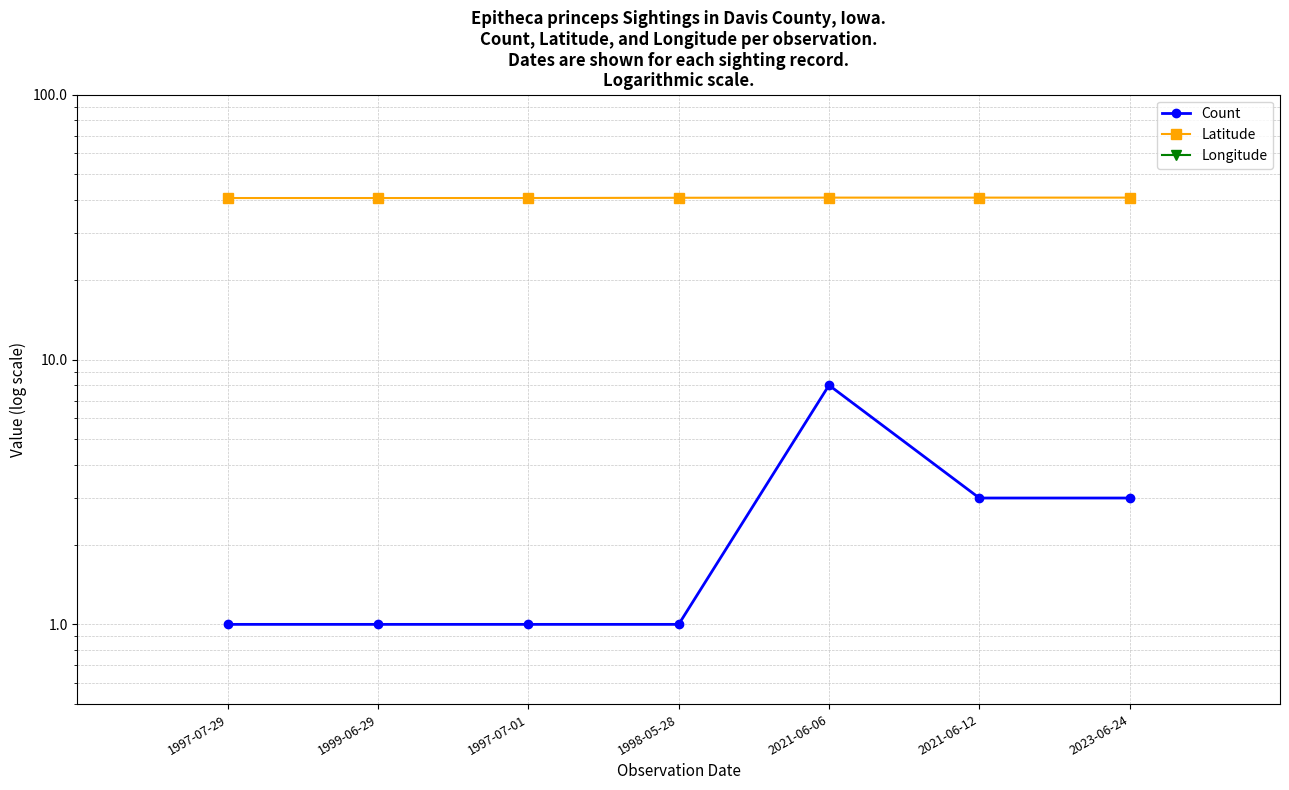

At which category does Longitude reach its first local valley?

1998-05-28